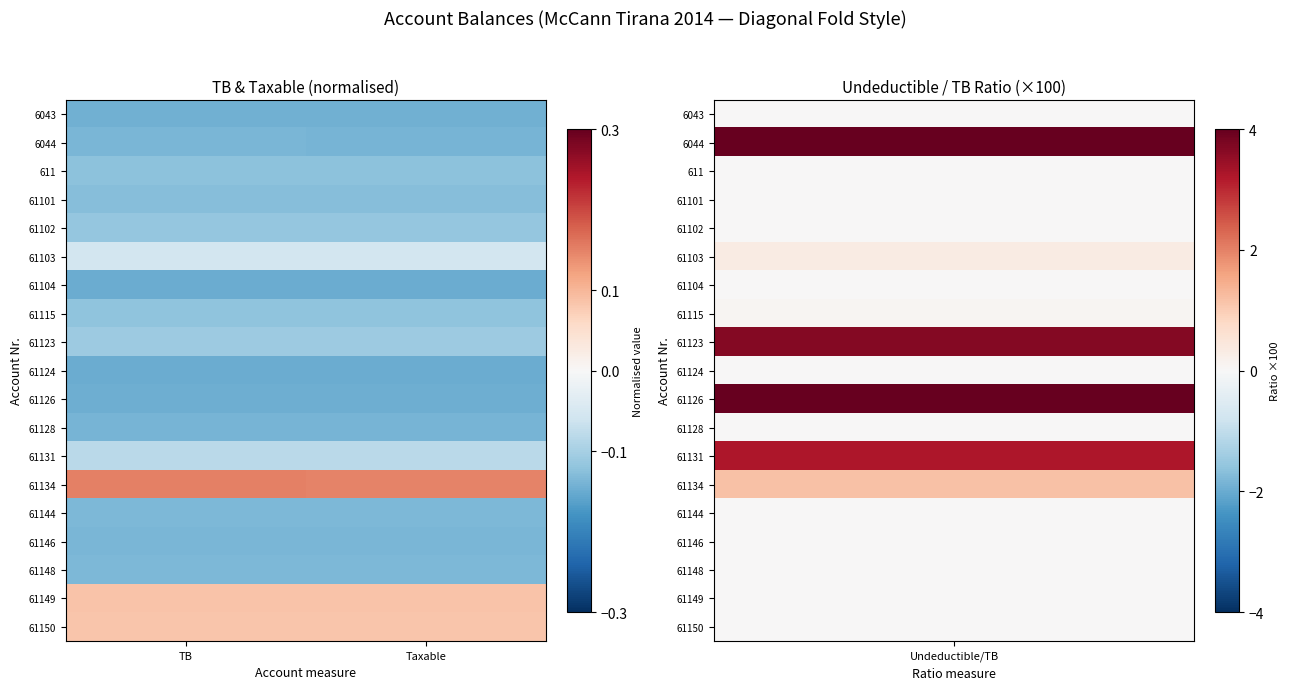

At how many categories does at least one series exceed 0?

2